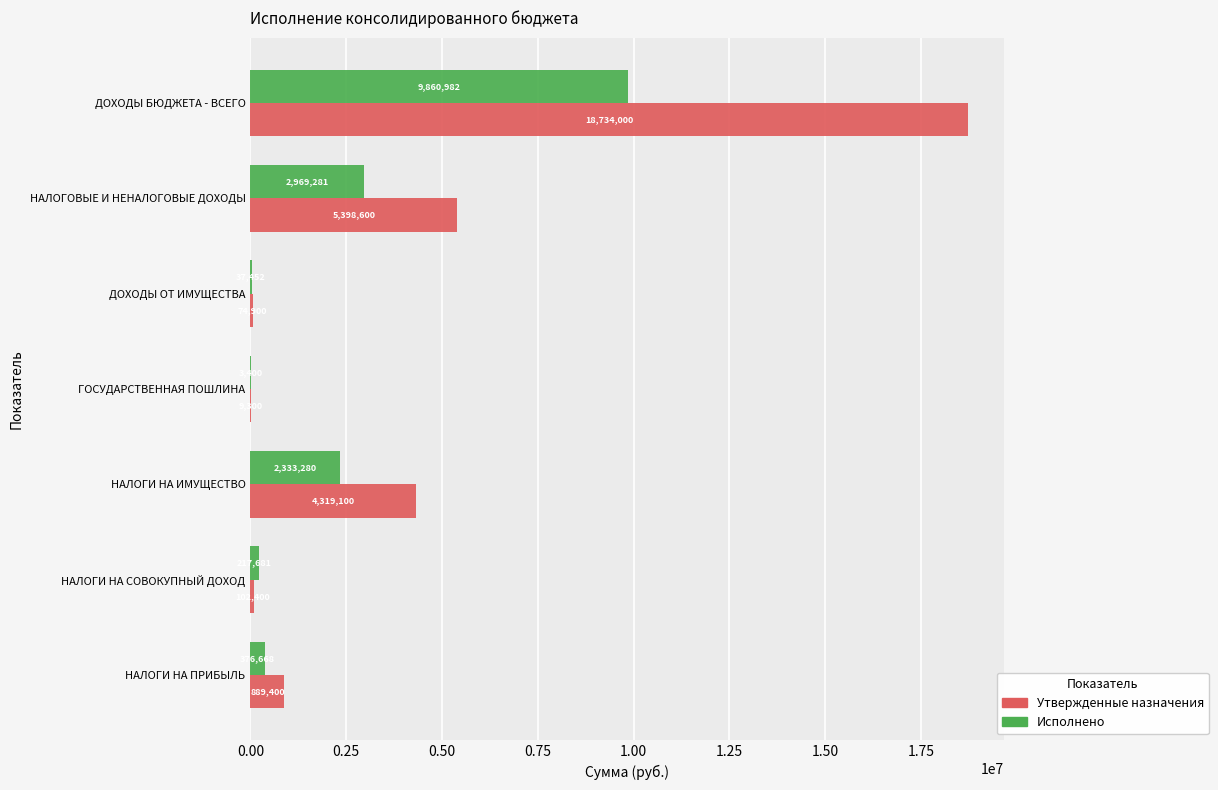

Which series has the largest range (max minus min)?

Утвержденные назначения